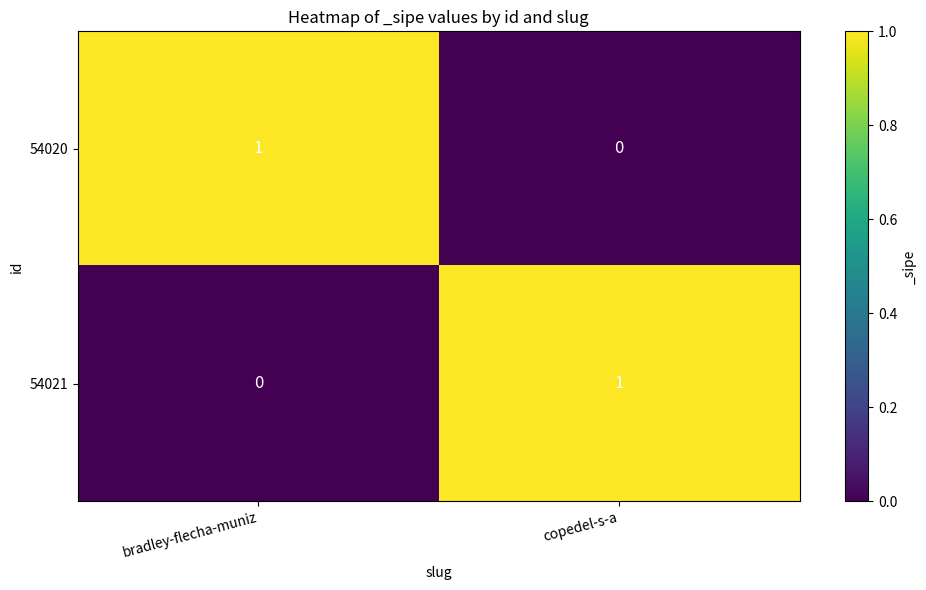

Is it true that 54021 equals 2 at copedel-s-a?

False